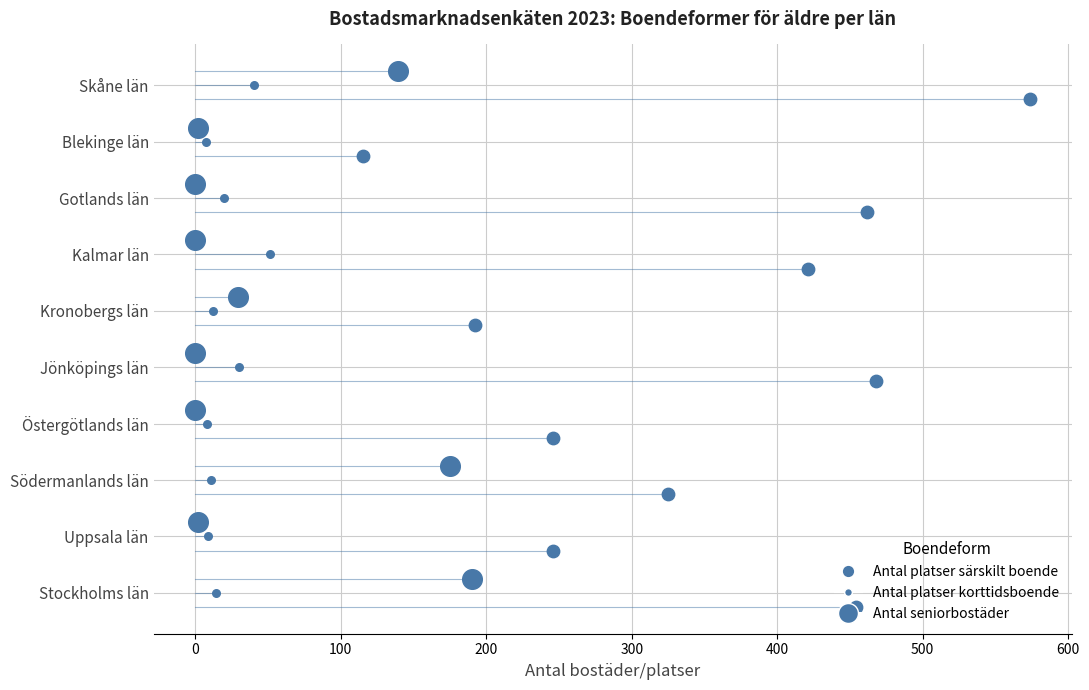

What is the total value across all series at 0?

3.0